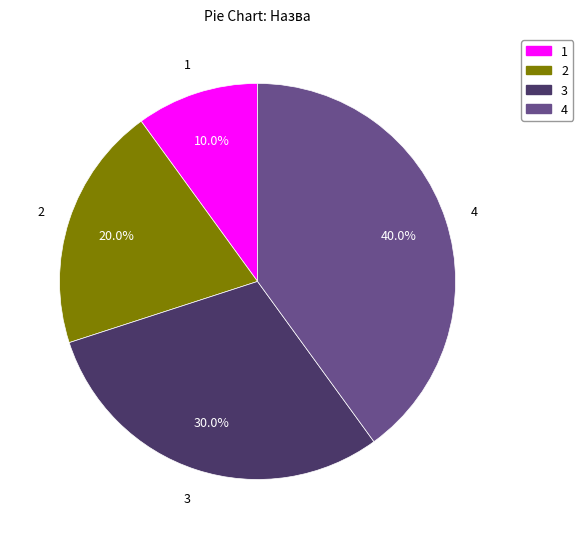

Is there a majority slice in this chart?

No